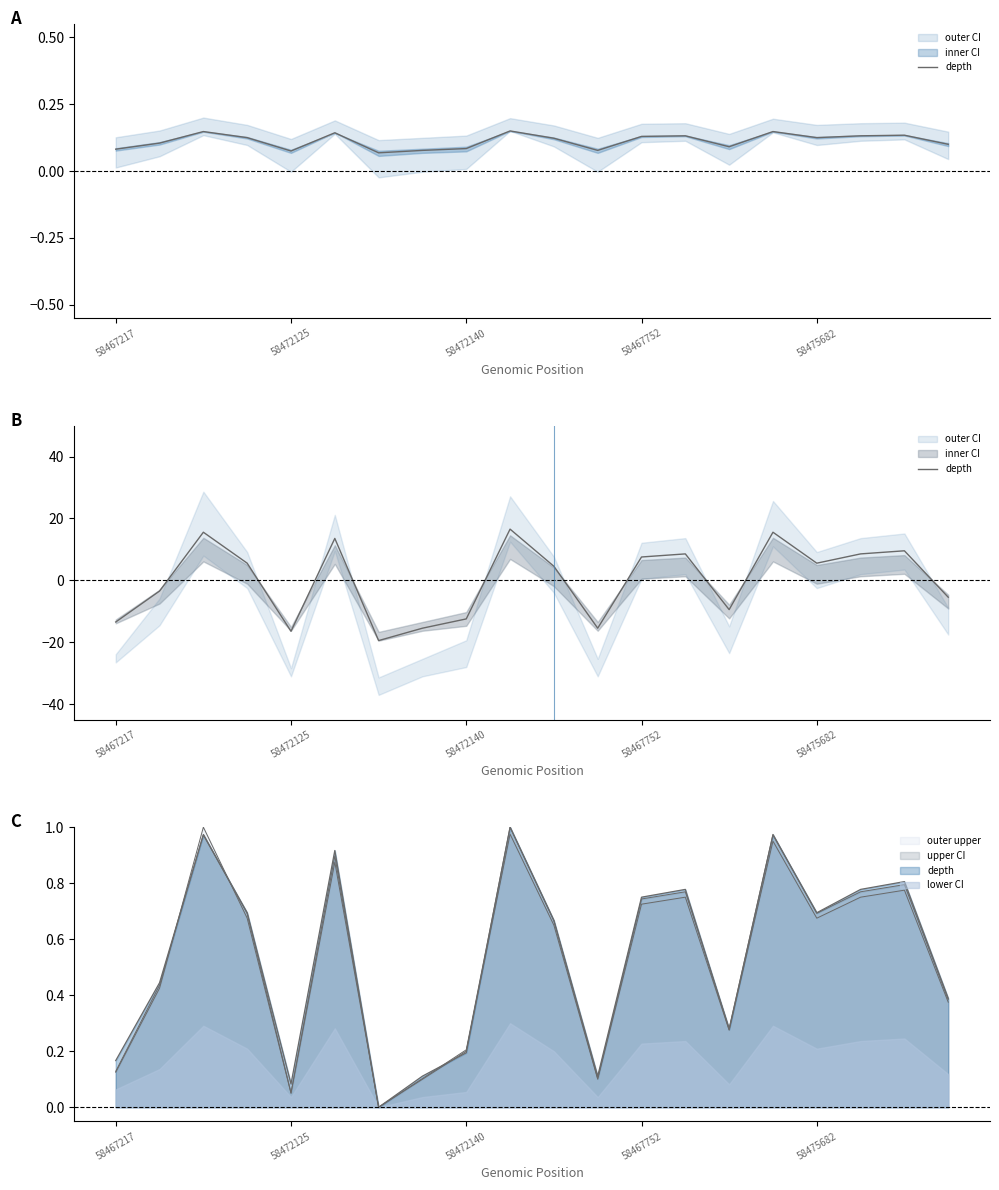

What is the sum of the values at 9 and 58467752?

22.1